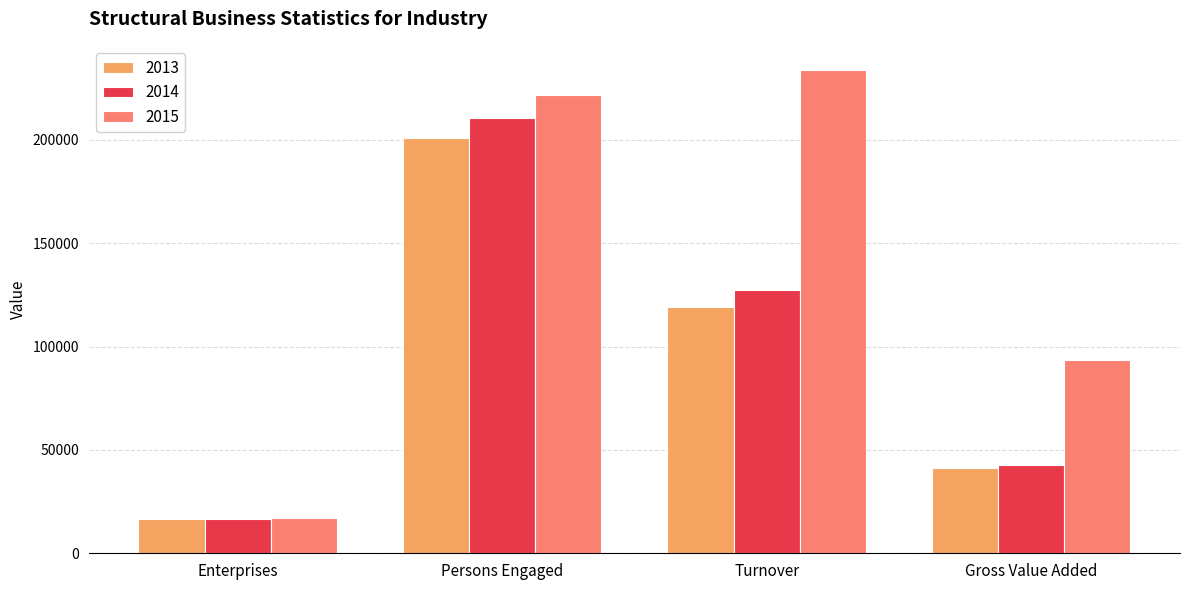

Reading left to right, transcribe all the data shown in this chart.

2013: 16540	200991	119345	41165
2014: 16497	210545	127366	42920
2015: 17176	221797	233775	93421